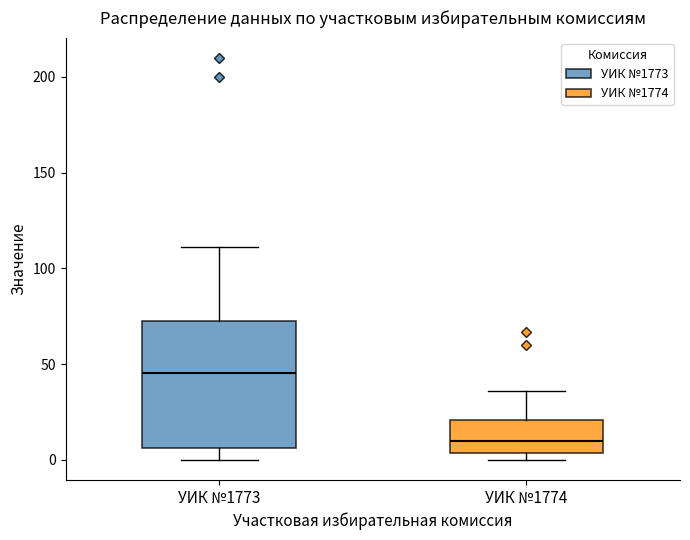

Reading left to right, transcribe this box plot: for each box, give where its median line is, the range the box spans, and where its two whiskers end, as read against the y-axis. The values are not printed on the chart, so give them approximately, as read against the axis.

УИК №1773: median 45, box 5 to 75, whiskers 0 to 110
УИК №1774: median 10, box 5 to 20, whiskers 0 to 35